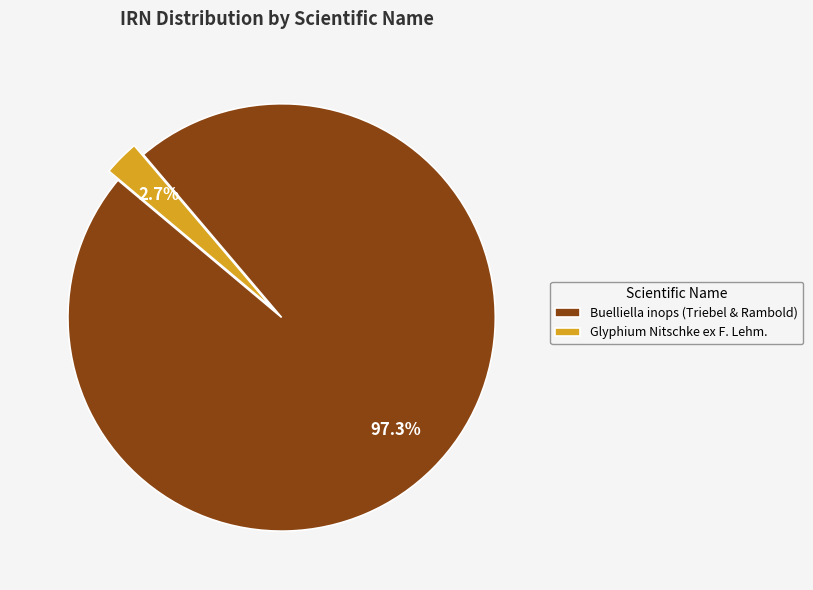

How many slices are in this pie chart?

2